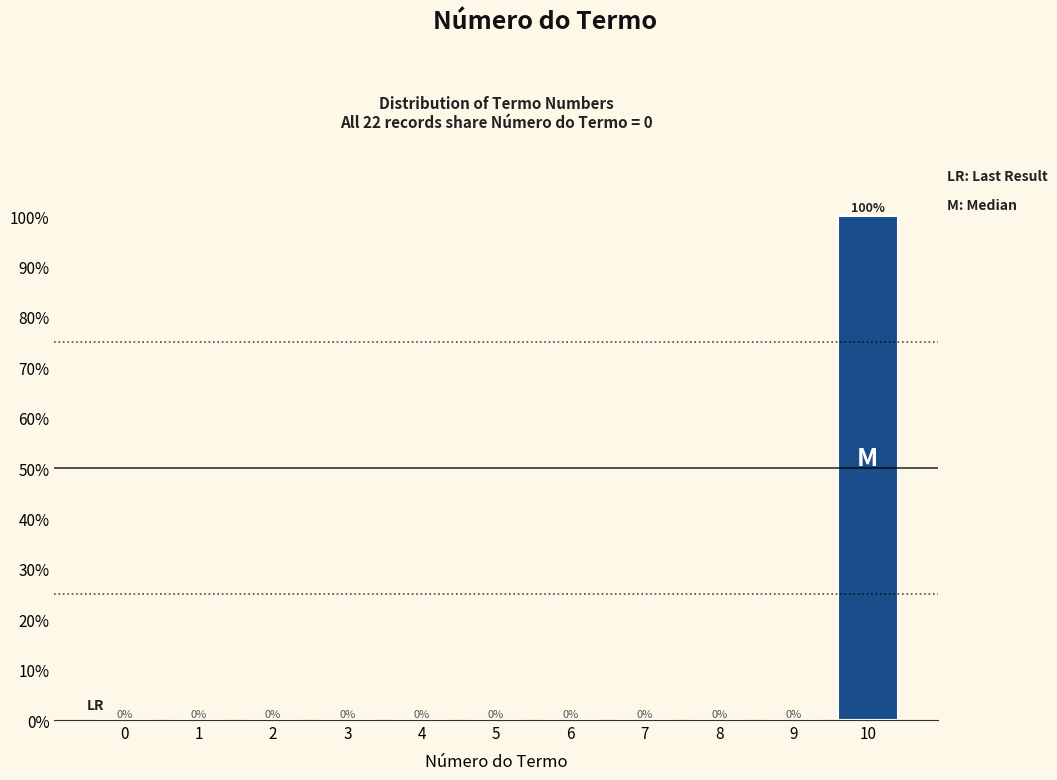

Reading left to right, extract all data points from this chart.

0=0	1=0	2=0	3=0	4=0	5=0	6=0	7=0	8=0	9=0	10=100